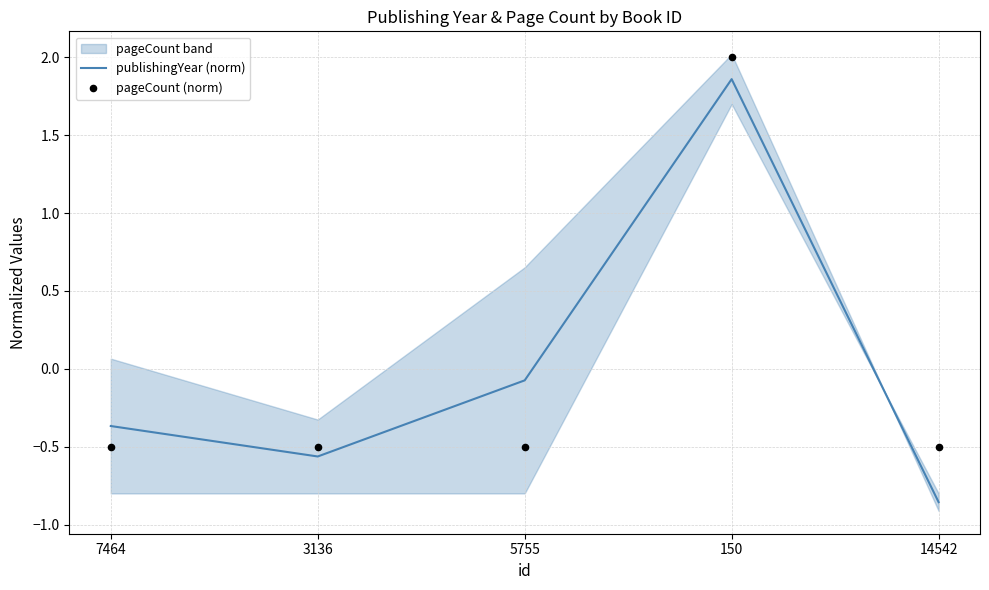

Which series has the largest total across all categories?

pageCount (norm)